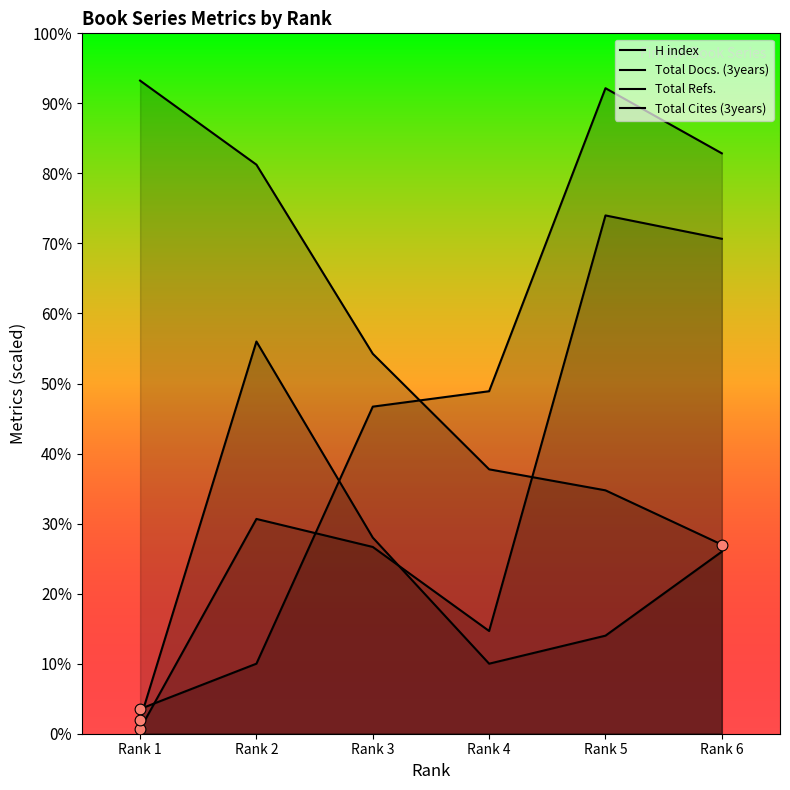

What are all the series names shown in the legend?

H index, Total Docs. (3years), Total Refs., Total Cites (3years)